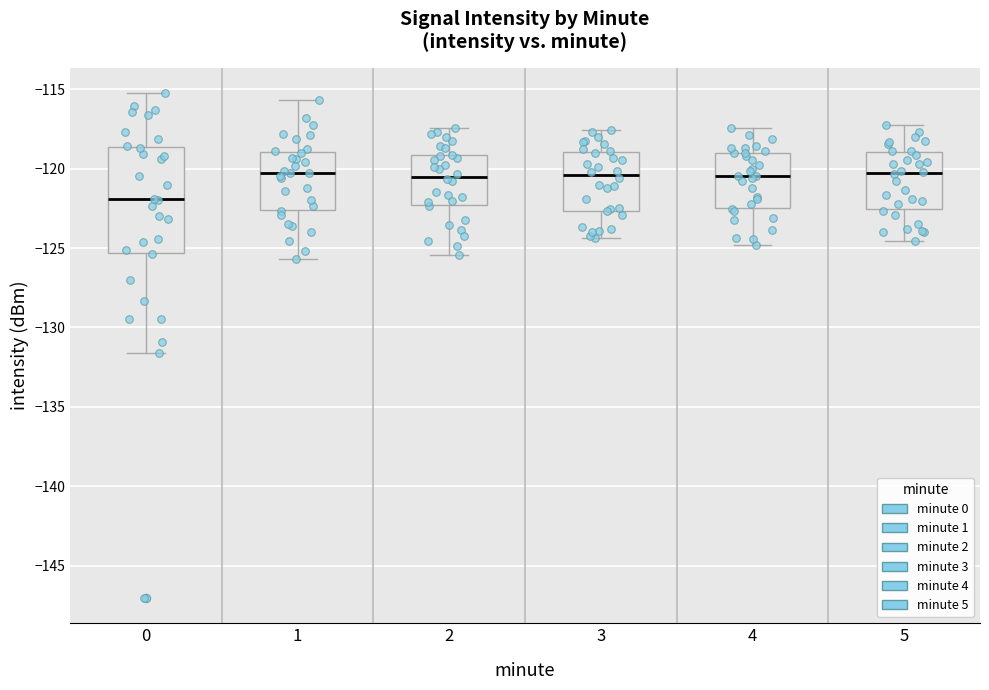

Comparing the boxes themselves (not the whiskers), which one is the tallest?

0